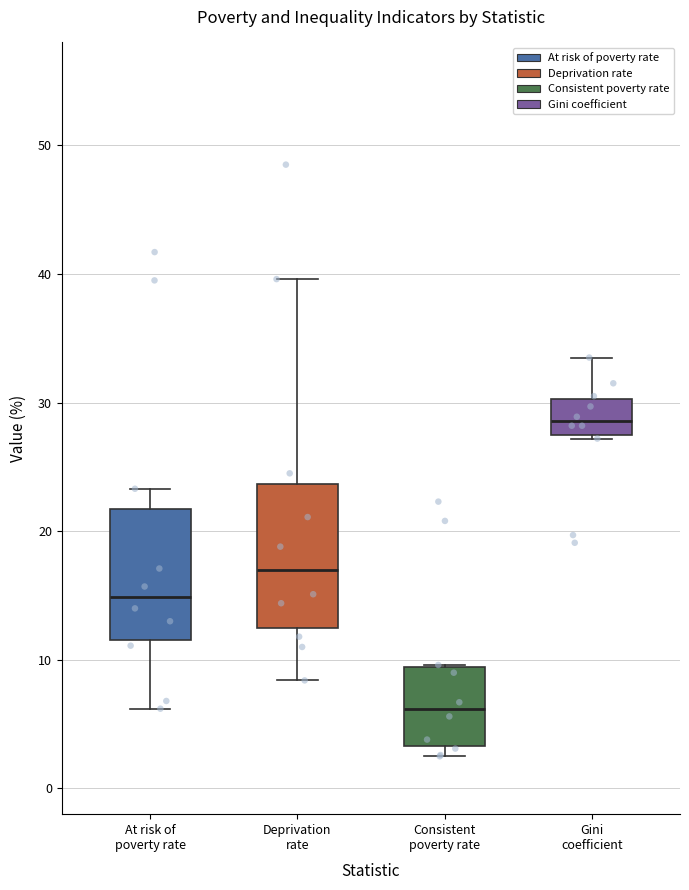

Reading left to right, read every box against the y-axis: the position of its median line, the range the box covers, and the ends of its whiskers. The values are not printed on the chart, so give them approximately, as read against the axis.

At risk of poverty rate: median 15, box 12 to 22, whiskers 6 to 23
Deprivation rate: median 17, box 12 to 24, whiskers 8 to 40
Consistent poverty rate: median 6, box 3 to 9, whiskers 3 (just below the box's lower edge) to 10
Gini coefficient: median 29, box 27 to 30, whiskers 27 to 34